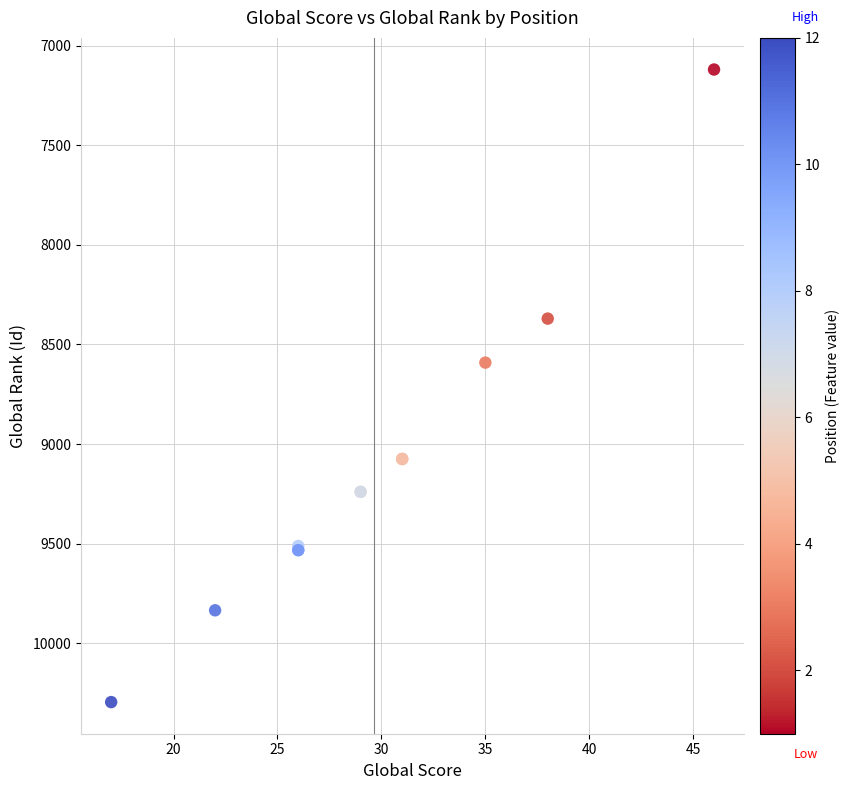

What Y value in the scatter plot is closest to 8707?

8591